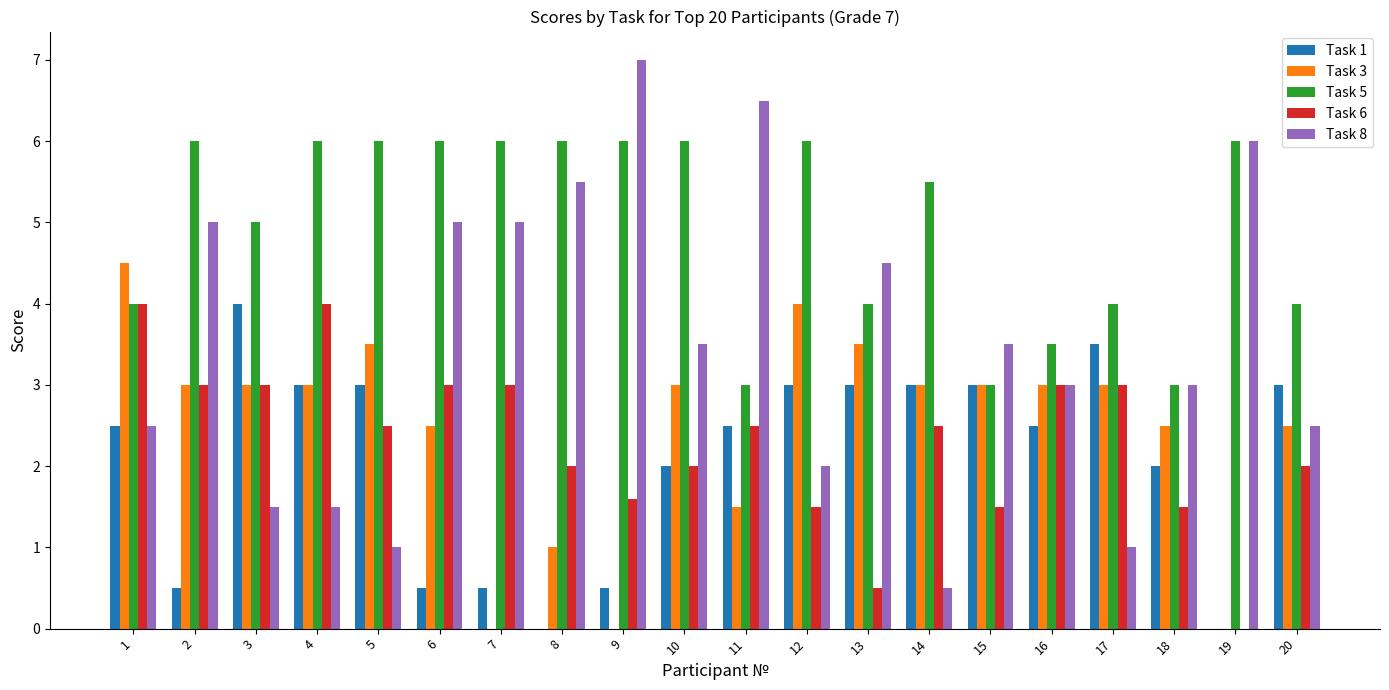

At which label does Task 8 reach its peak?

9